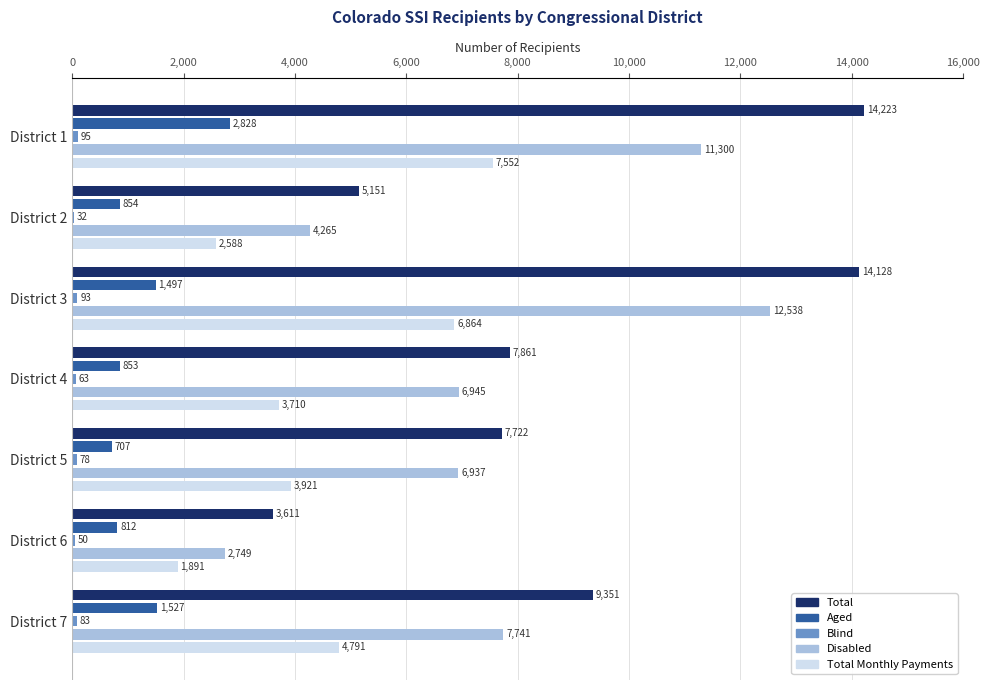

What is the sum of the Aged values at District 4 and District 2?

1707